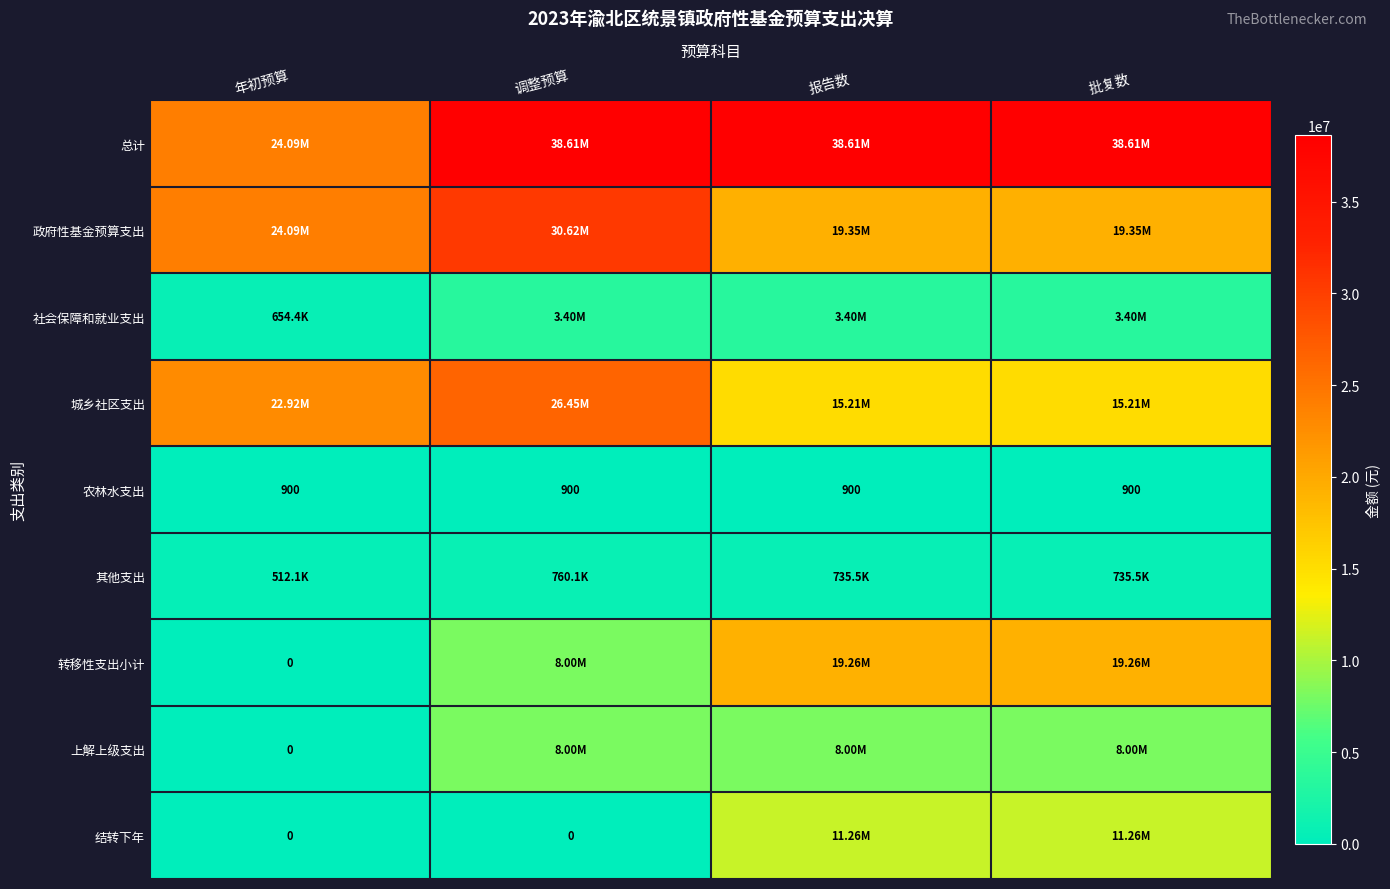

What is the difference between the maximum and second lowest values in the 结转下年 series?

11262693.4